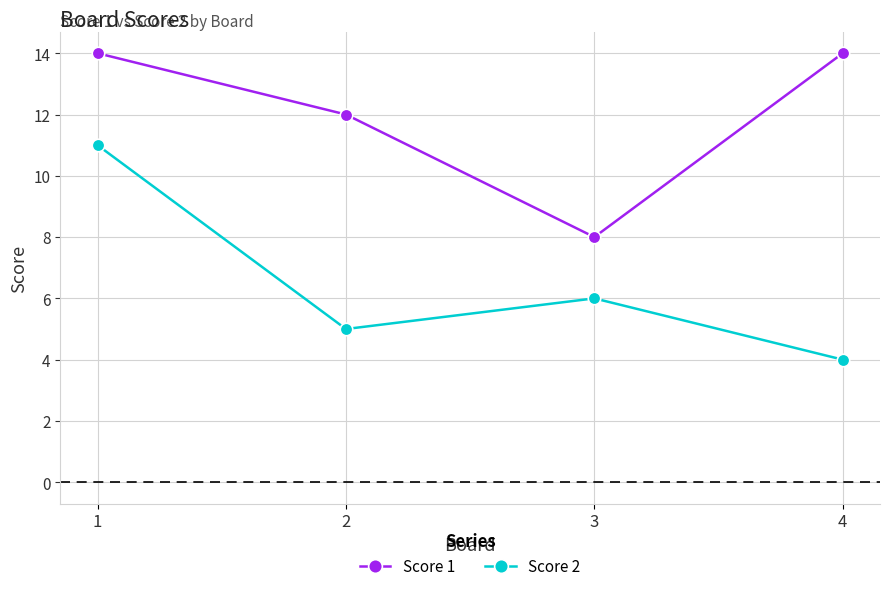

How many lines are shown in the chart?

2